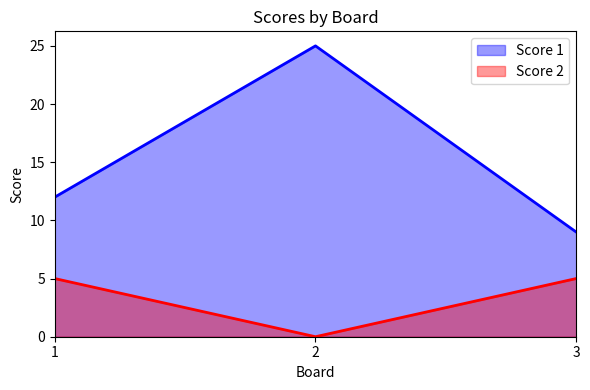

How many distinct data groups are displayed?

2